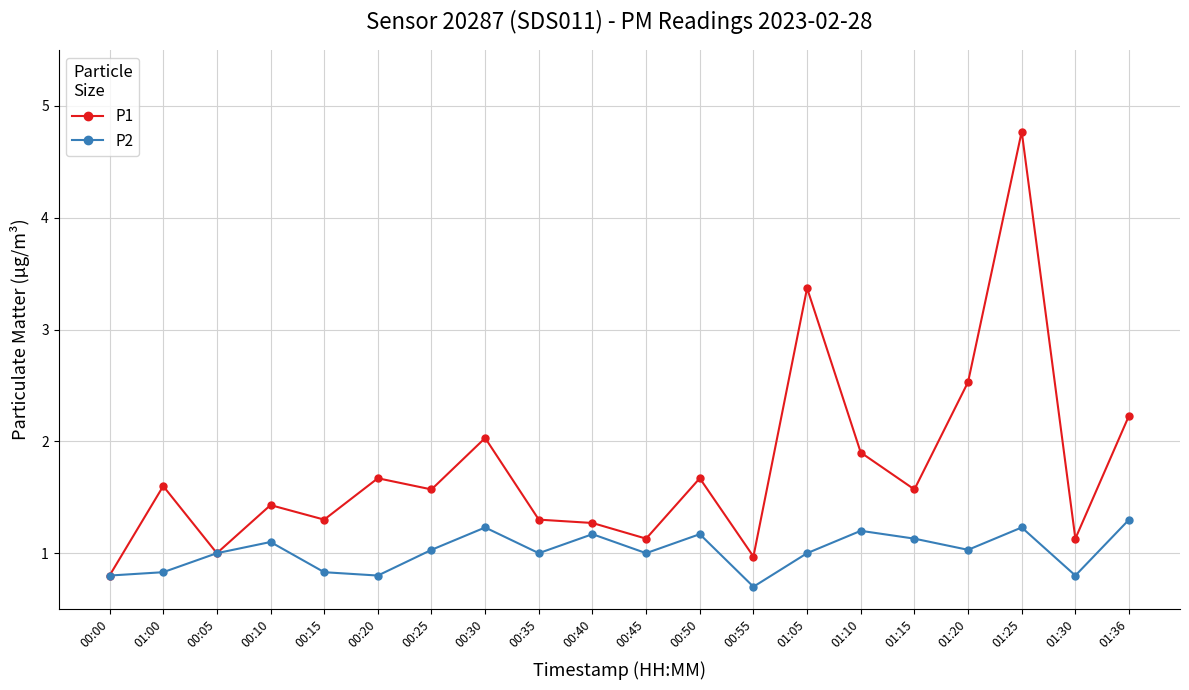

Is the value of P1 at 00:45 greater than the value of P2 at 01:36?

No